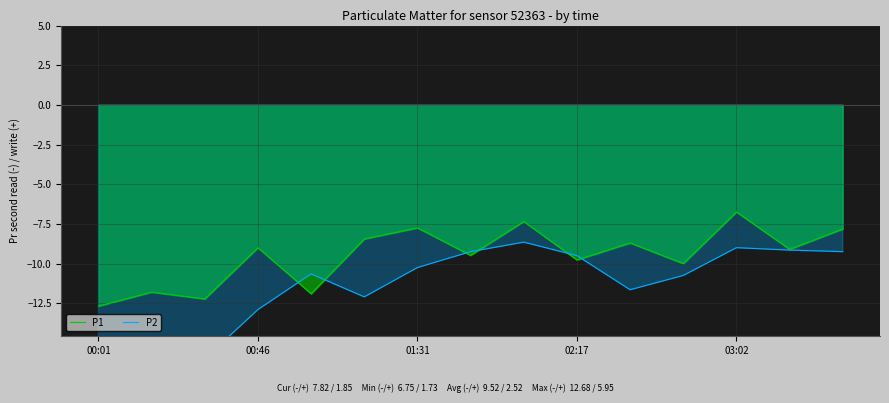

True or false: P1 has a value of -12.7 at 00:01.

True